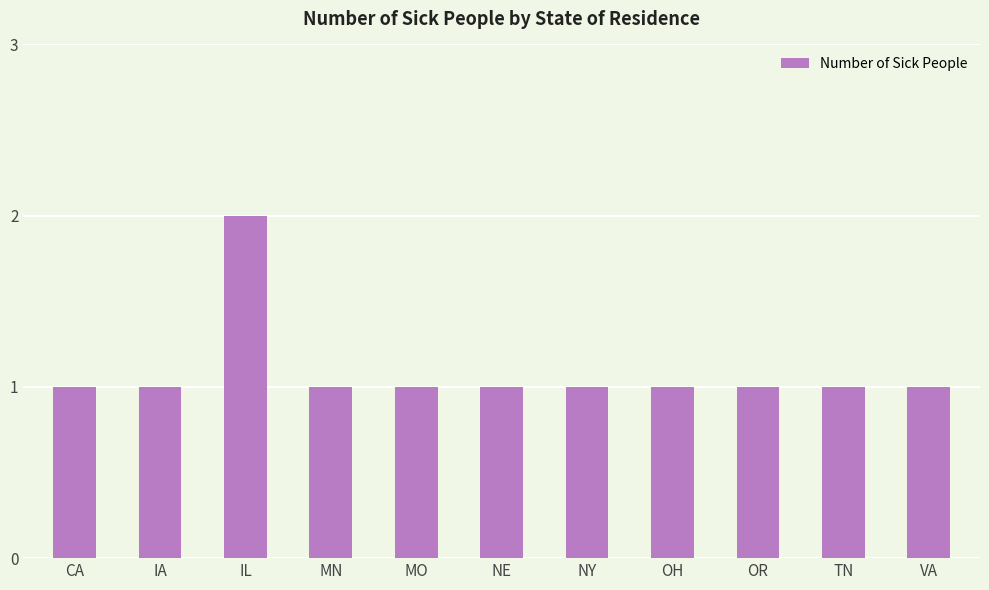

What is the difference between the maximum and minimum values?

1